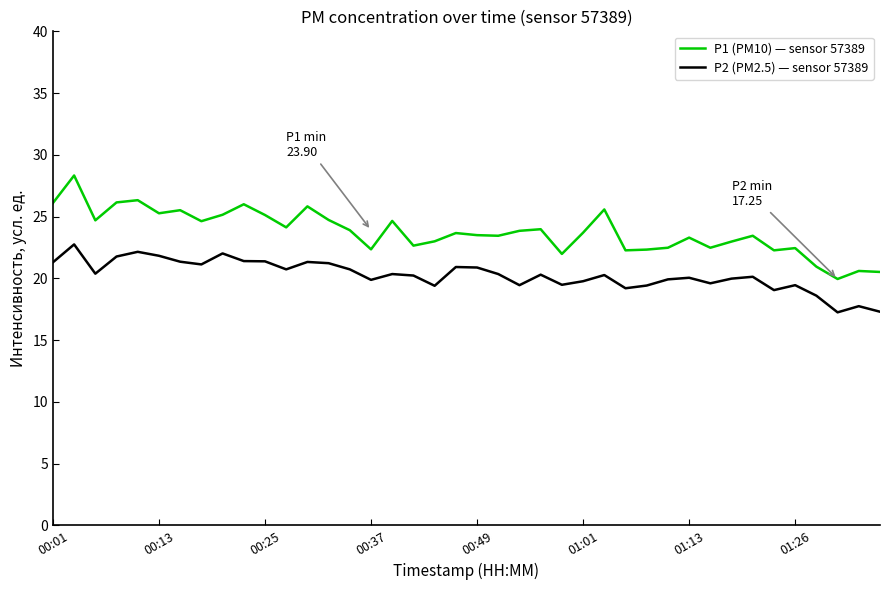

What is the difference between the maximum and minimum values in the P1 (PM10) — sensor 57389 series?

8.4